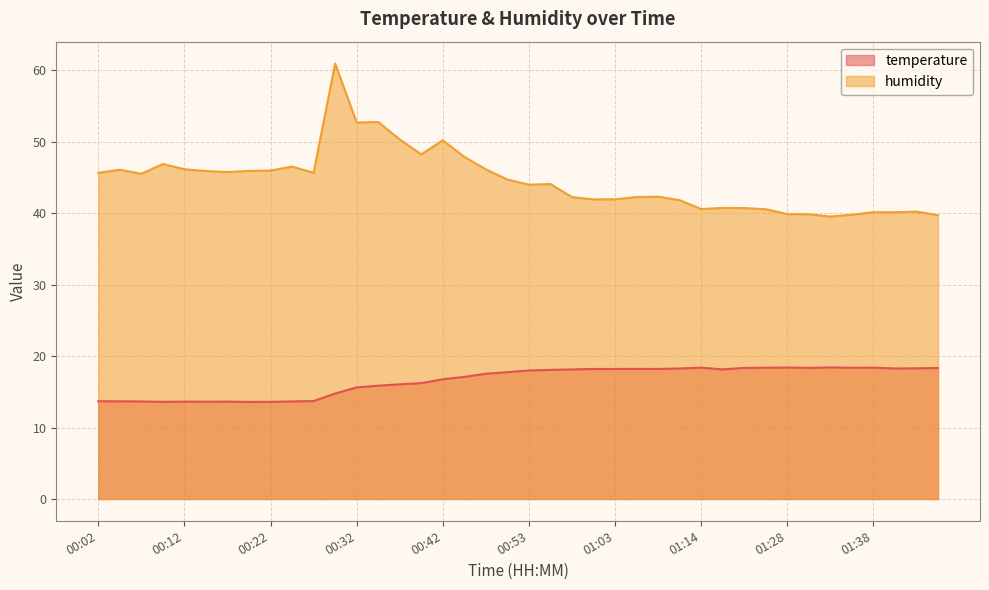

Rank the series at 00:37 from lowest to highest value.

temperature, humidity